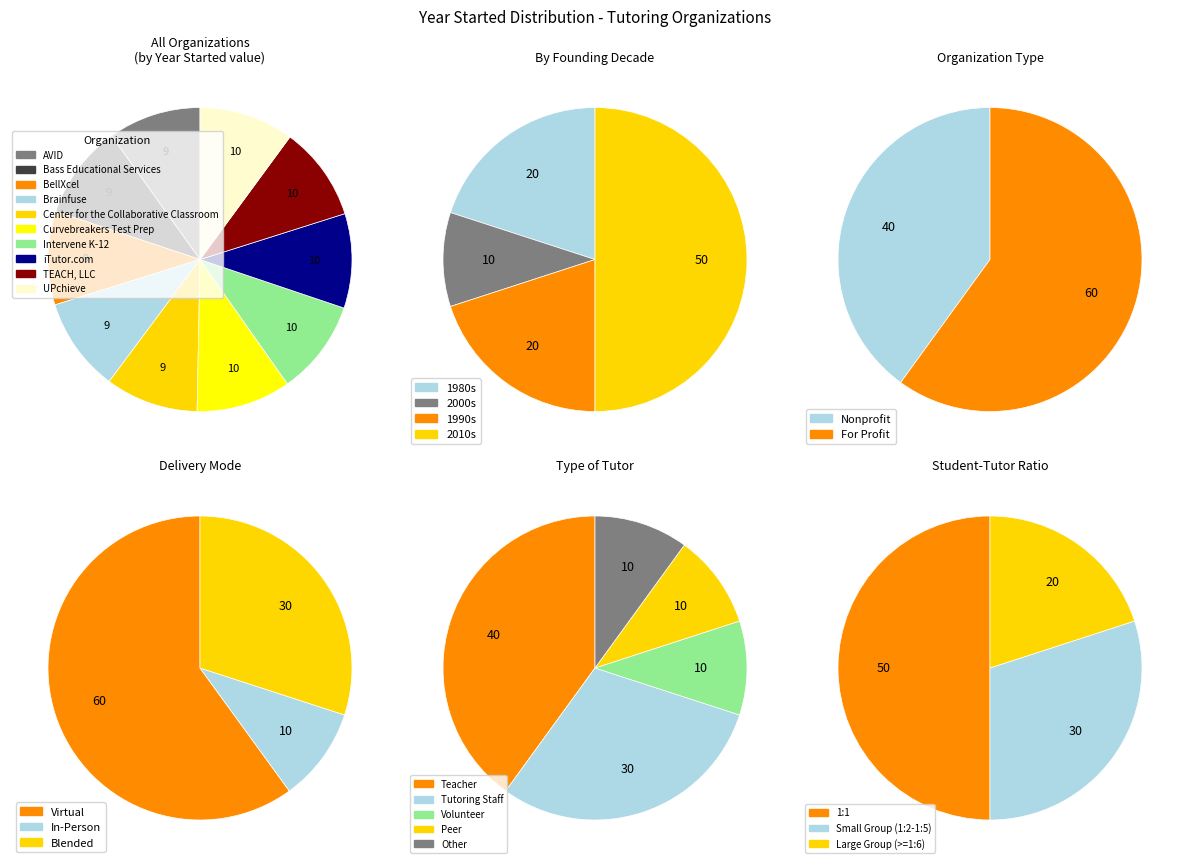

Rank the categories by value from lowest to highest.

AVID, Center for the Collaborative Classroom, BellXcel, Brainfuse, Bass Educational Services, TEACH, LLC, iTutor.com, Curvebreakers Test Prep, Intervene K-12, UPchieve